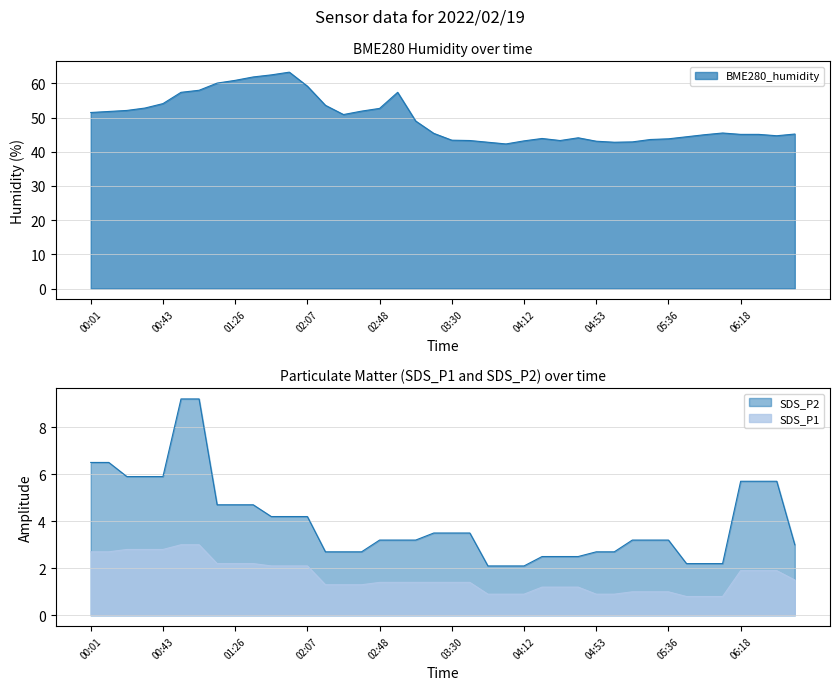

Where is the first local maximum for BME280_humidity?

01:57